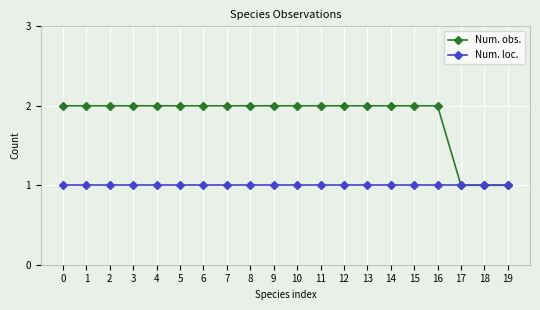

Which series has the largest range (max minus min)?

Num. obs.